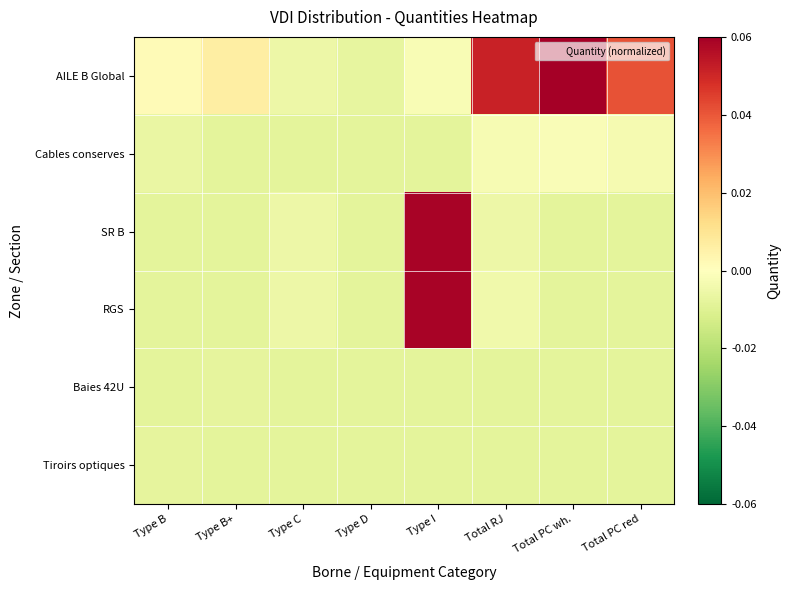

Which series has the widest spread of values?

AILE B Global